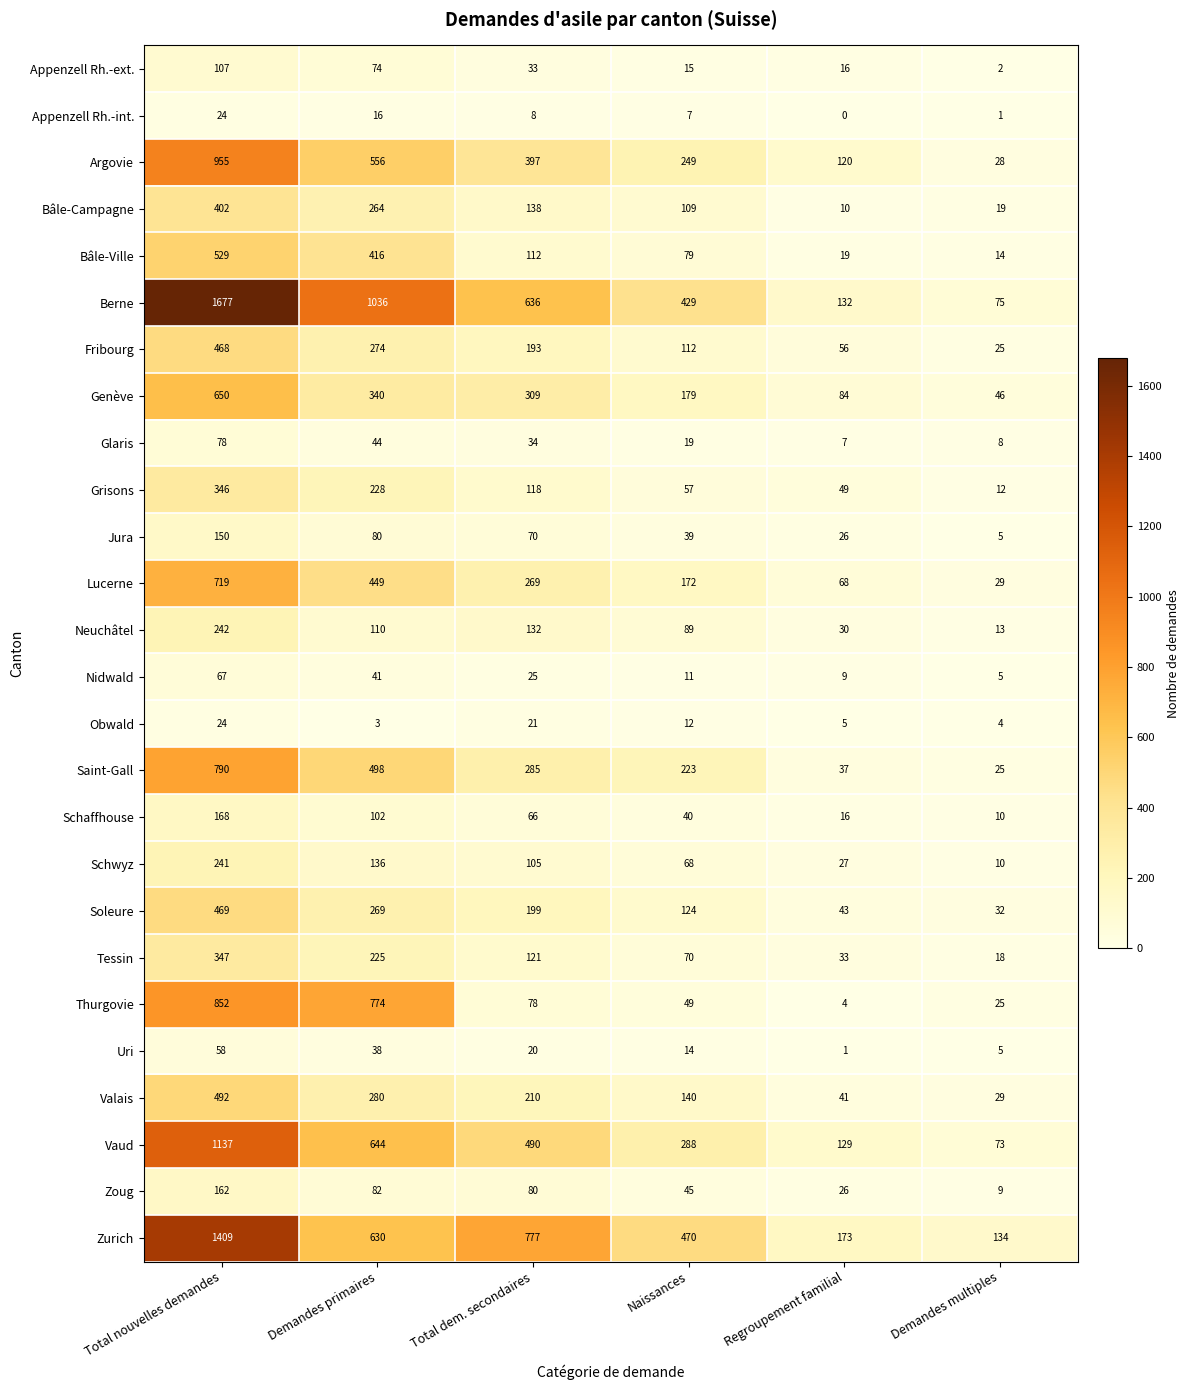

Read the Lucerne value at Total dem. secondaires.

269